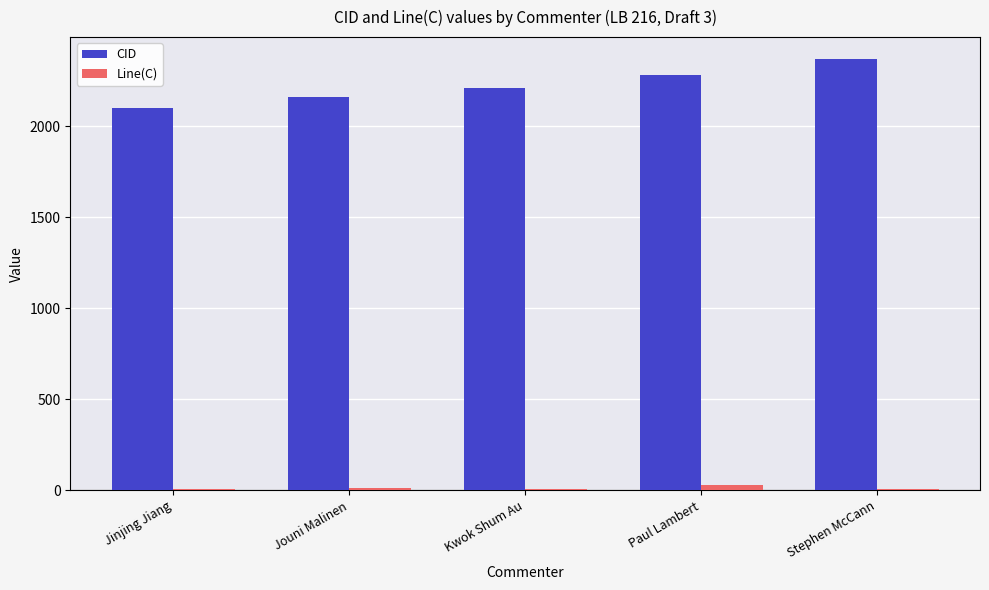

How many groups of bars are there?

5